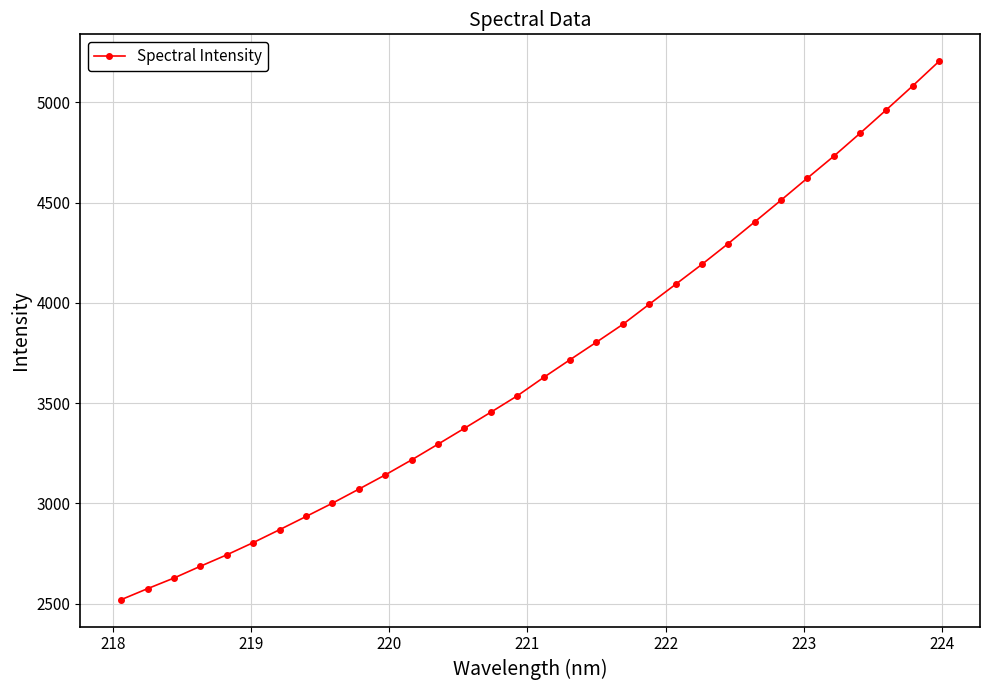

What is the value of the 17th point from the left?

3628.2